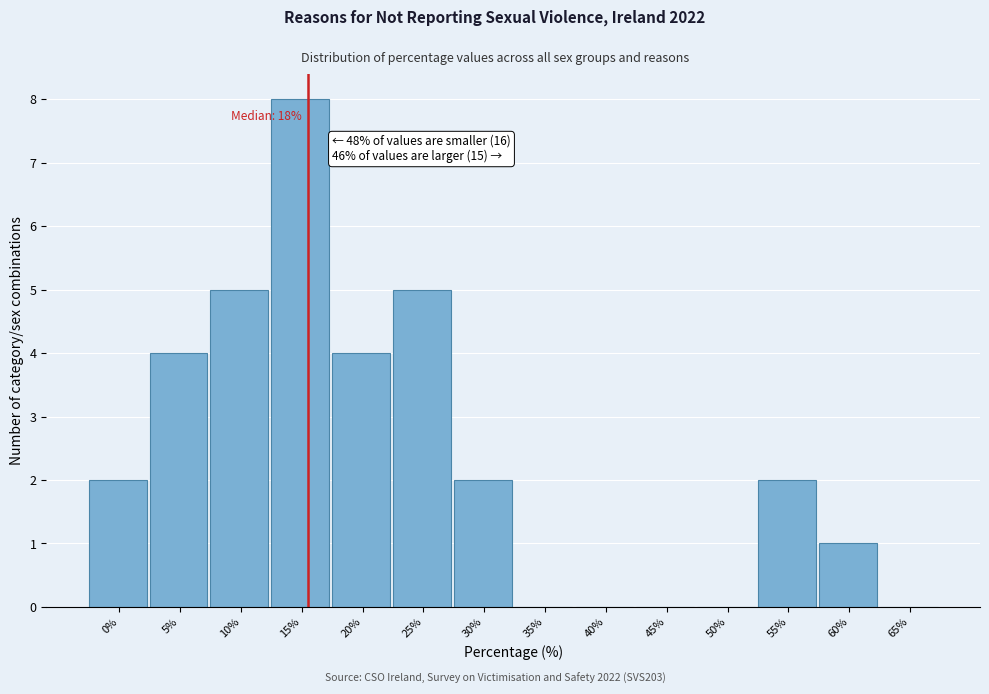

Reading left to right, extract all data points from this chart.

0%=2	5%=4	10%=5	15%=8	20%=4	25%=5	30%=2	35%=0	40%=0	45%=0	50%=0	55%=2	60%=1	65%=0